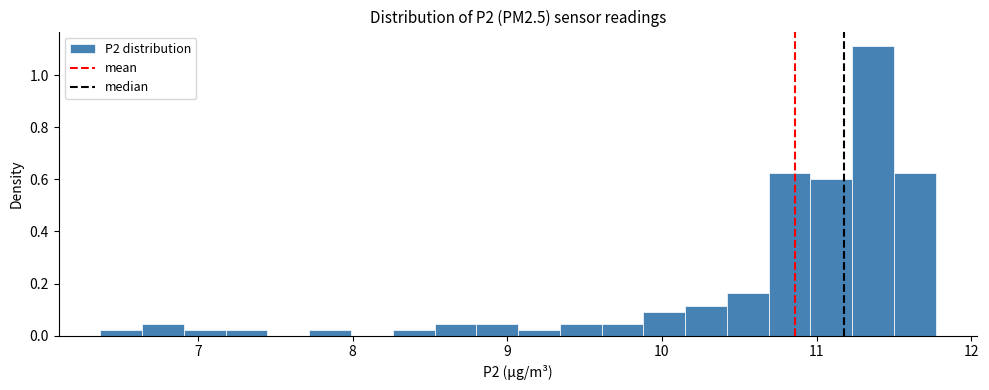

Around what value on the x-axis is the tallest bar? Give the approximate position of its centre, as read against the axis.

11.4